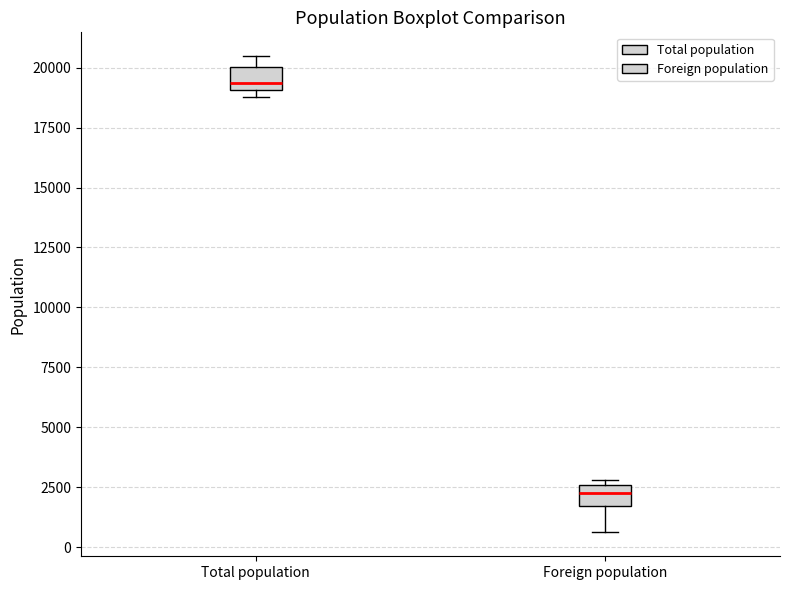

Reading left to right, transcribe this box plot: for each box, give where its median line is, the range the box spans, and where its two whiskers end, as read against the y-axis. The values are not printed on the chart, so give them approximately, as read against the axis.

Total population: median 19500, box 19000 to 20000, whiskers 19000 (just below the box's lower edge) to 20500
Foreign population: median 2500 (inside the box), box 1500 to 2500, whiskers 500 to 3000